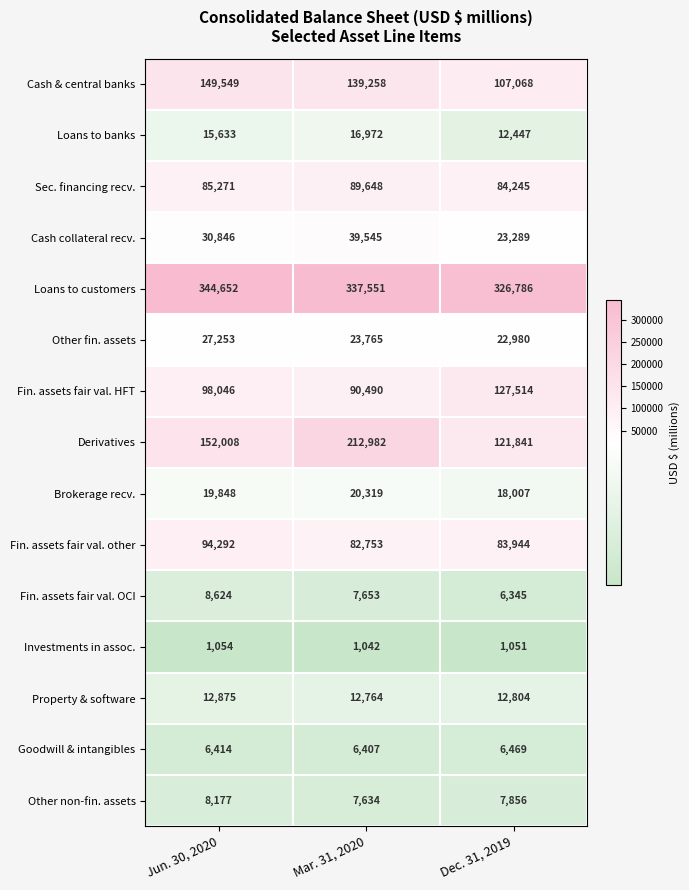

What is the total value across all series at Jun. 30, 2020?

1054542